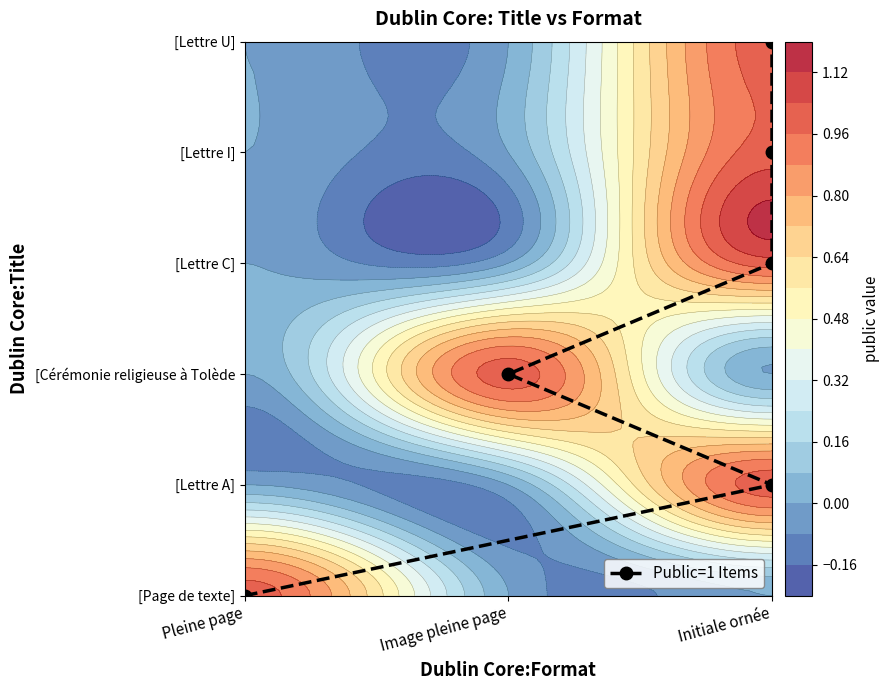

How many positive values are there?

5